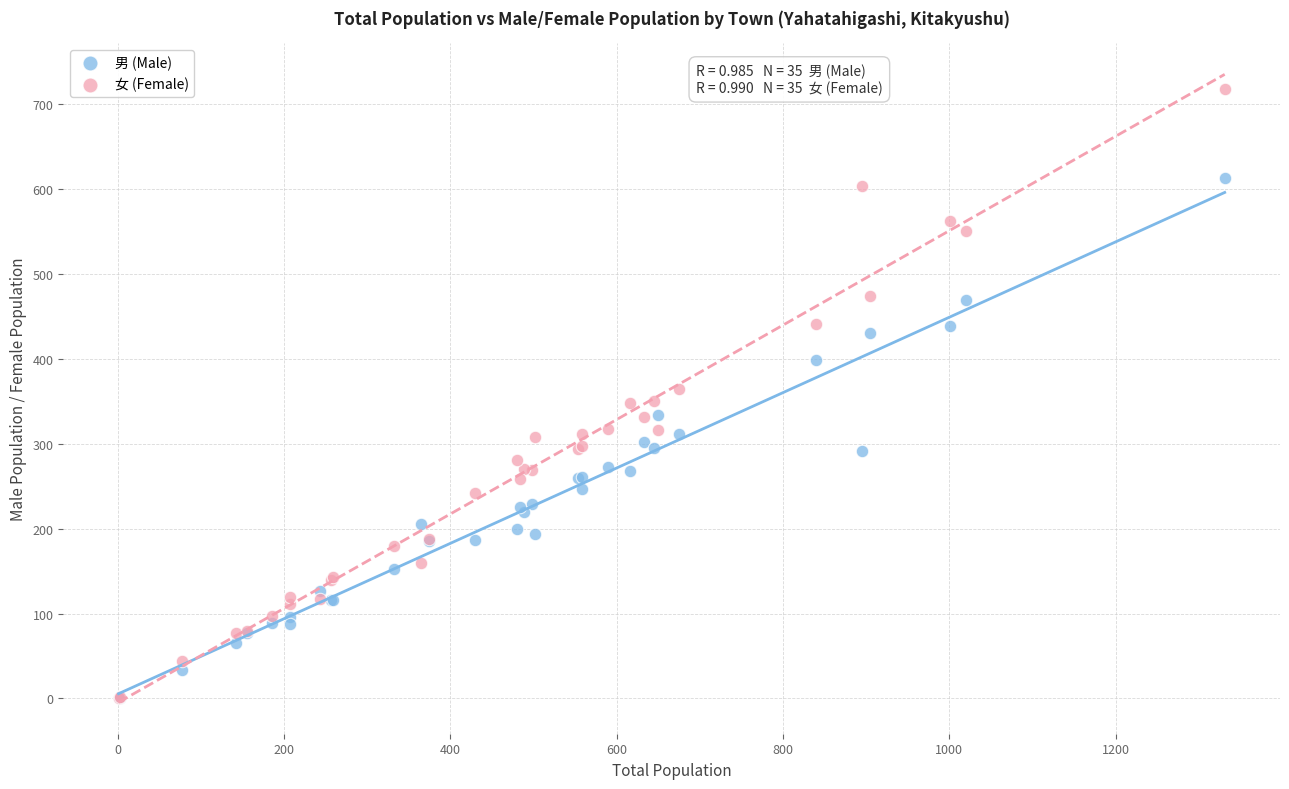

Which series contains the highest Y value?

女 (Female)